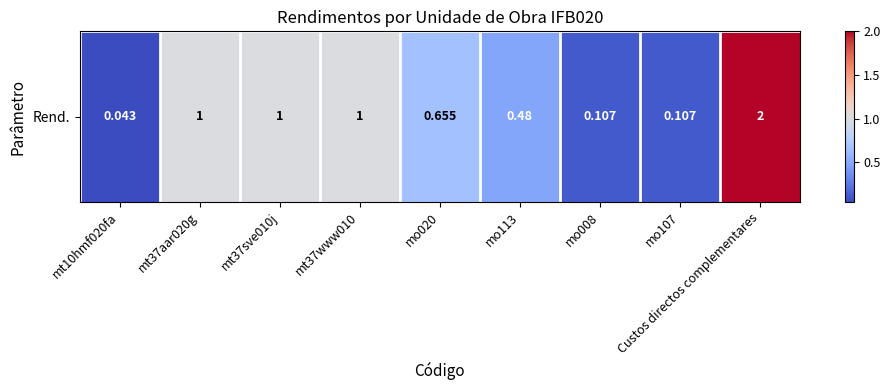

Which category has the lowest value across all series?

mt10hmf020fa